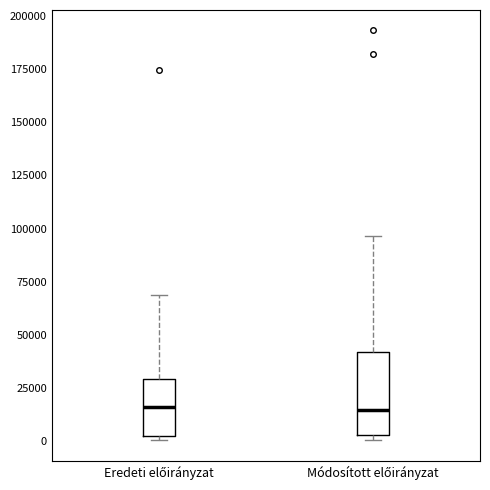

Reading left to right, transcribe this box plot: for each box, give where its median line is, the range the box spans, and where its two whiskers end, as read against the y-axis. The values are not printed on the chart, so give them approximately, as read against the axis.

Eredeti előirányzat: median 15000, box 0 to 30000, whiskers 0 (just below the box's lower edge) to 70000
Módosított előirányzat: median 15000, box 5000 to 40000, whiskers 0 to 95000